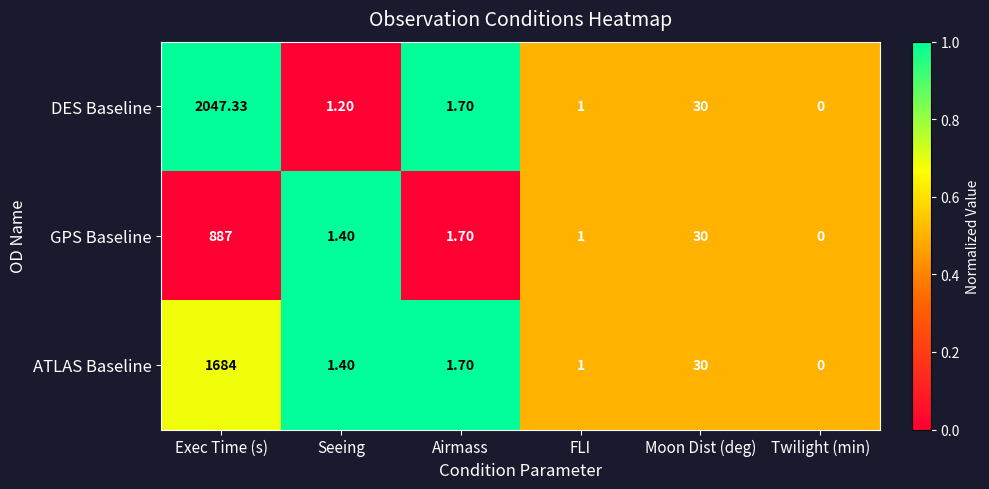

Which label corresponds to the largest value in the chart?

Exec Time (s)